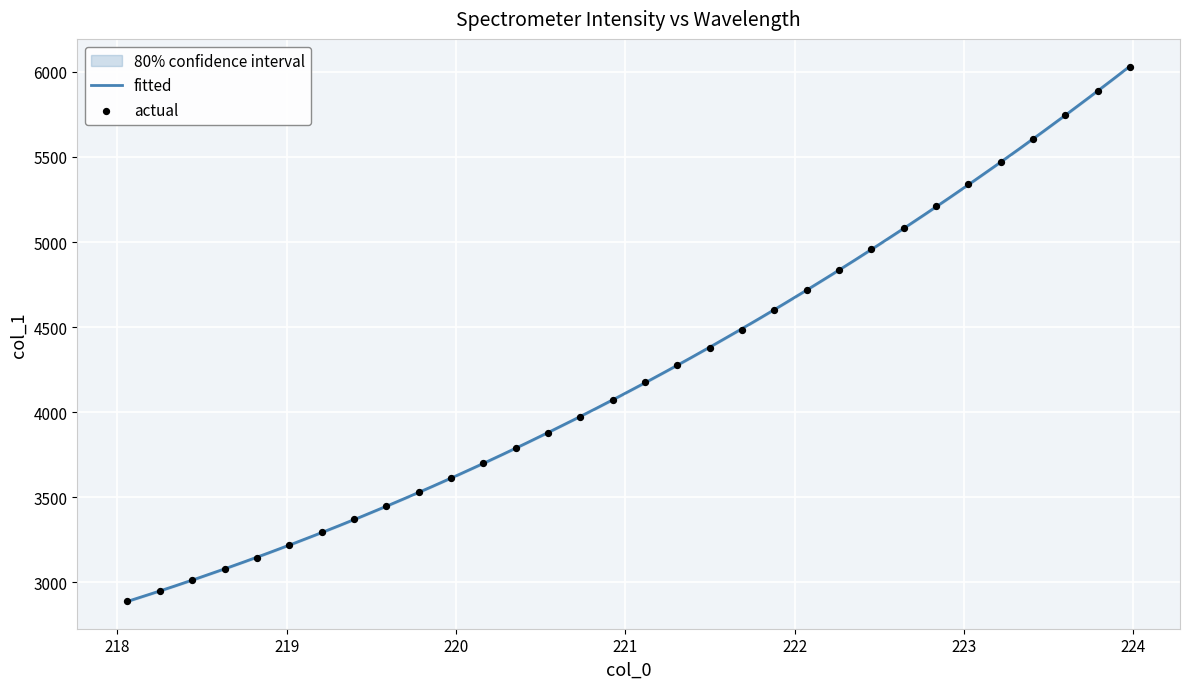

What is the lowest value of the fitted series?

2888.8